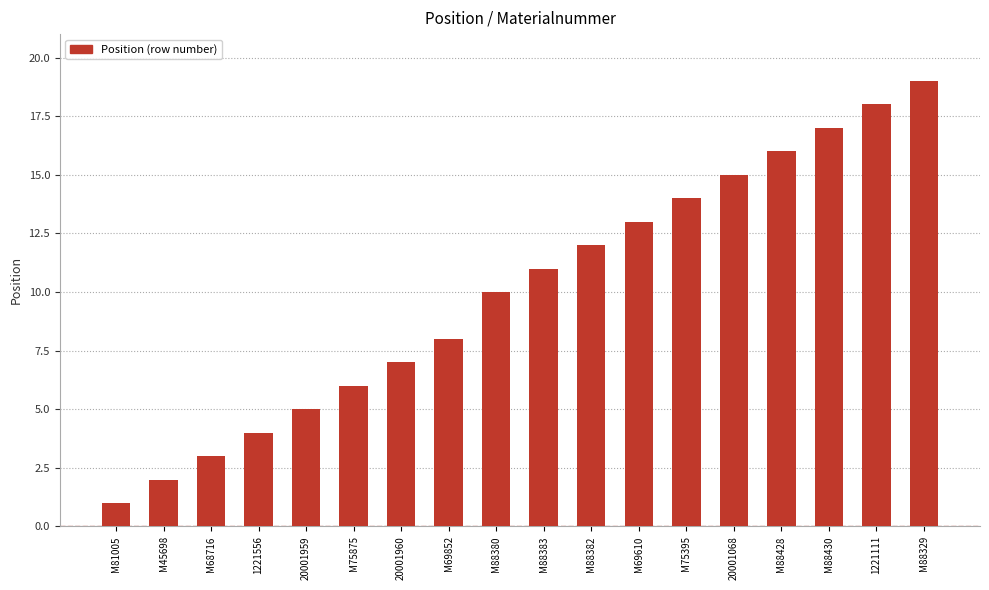

What is the label of the 8th bar from the right?

M88382